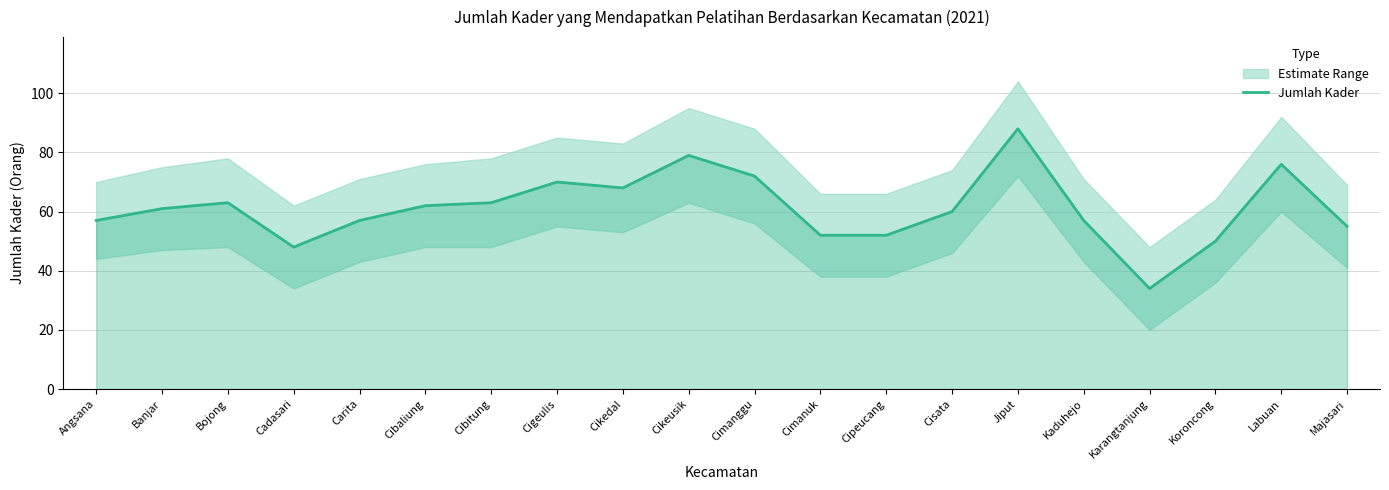

Which category has the highest value in the Jumlah Kader series?

Jiput